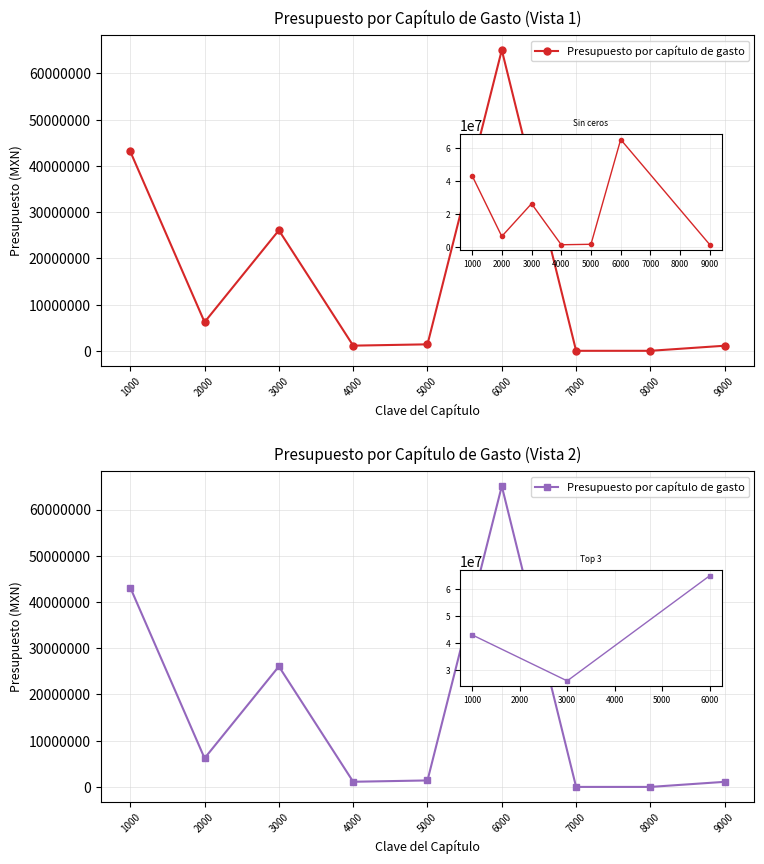

Count the number of categories in the chart.

9